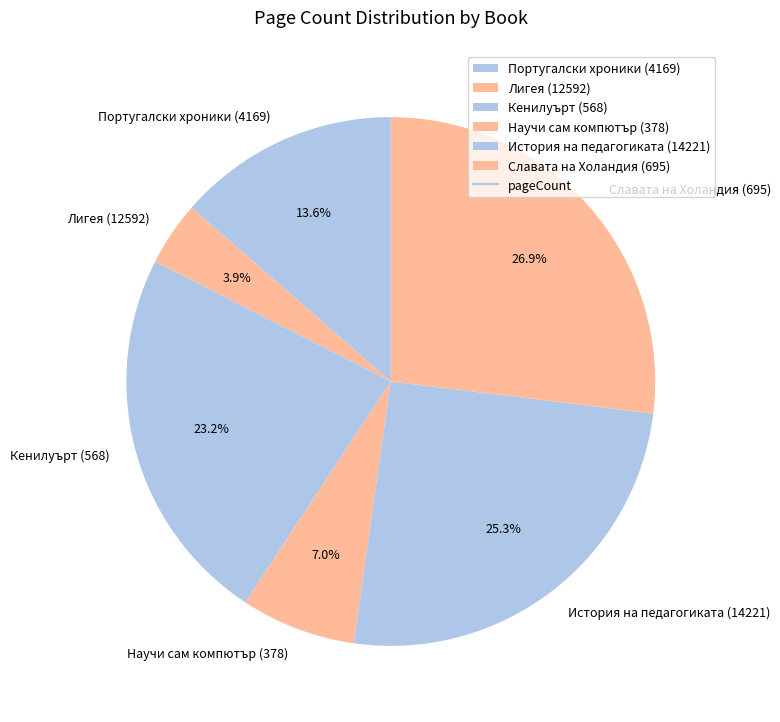

How many slices are in this pie chart?

6